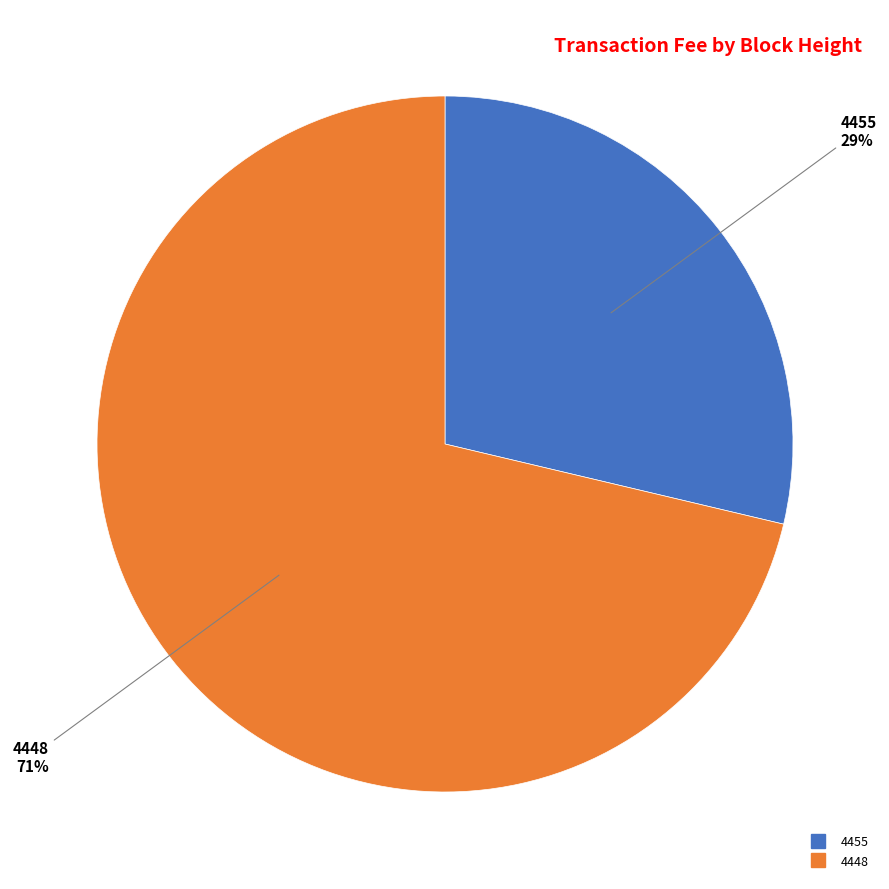

Is there a majority slice in this chart?

Yes